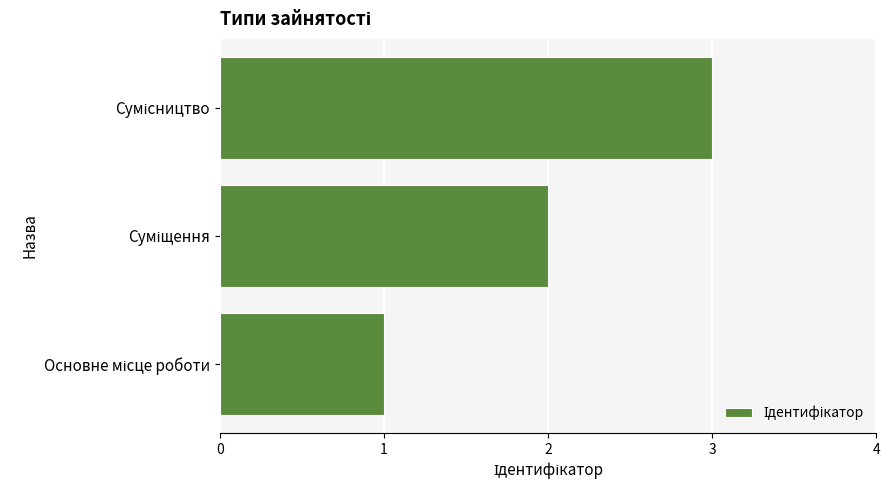

What is the maximum value shown in the chart?

3